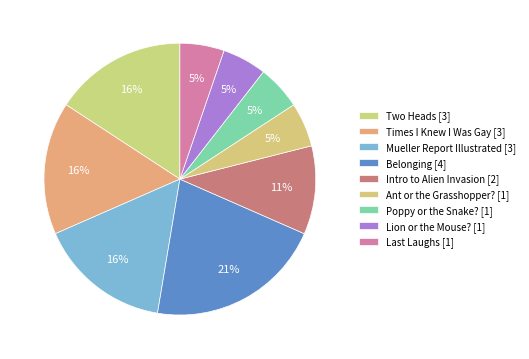

Which category has the smallest portion of the pie?

Ant or the Grasshopper?